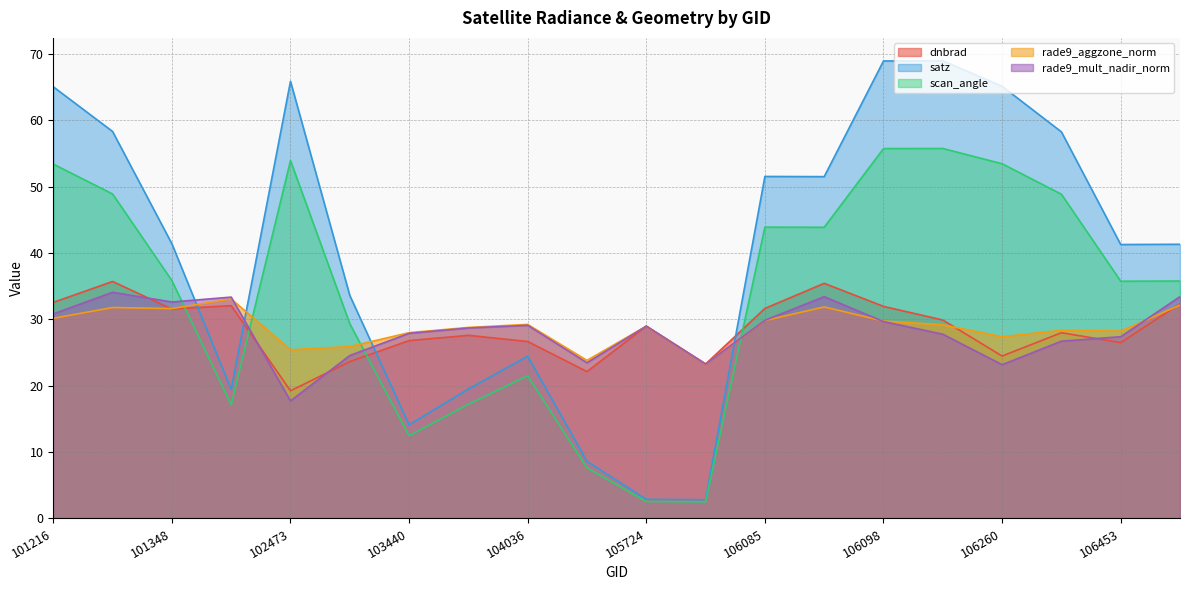

How many data points in rade9_mult_nadir_norm are less than 28?

9